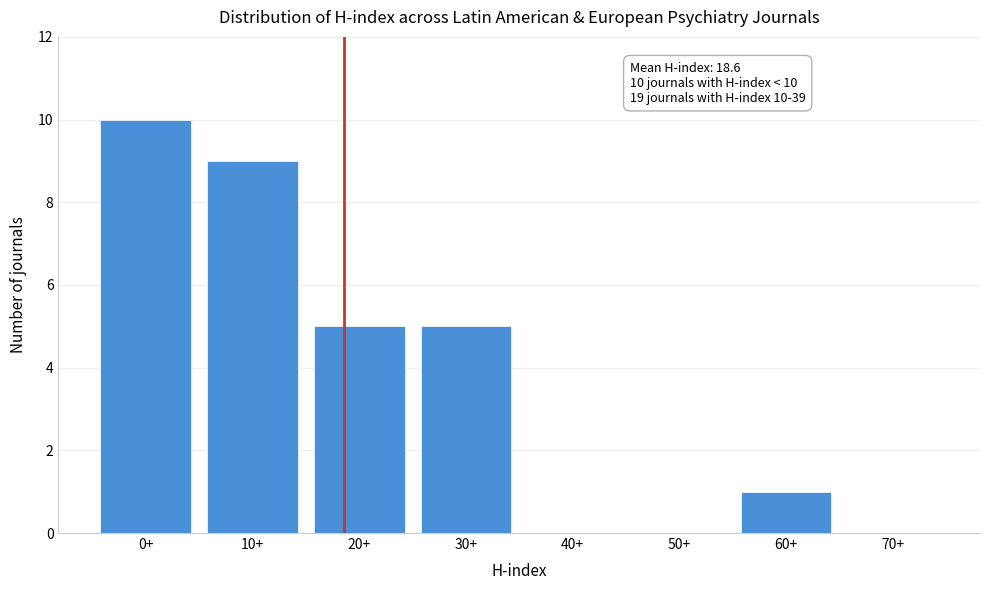

Reading left to right, what are all the values shown in this chart?

0+=10	10+=9	20+=5	30+=5	40+=0	50+=0	60+=1	70+=0